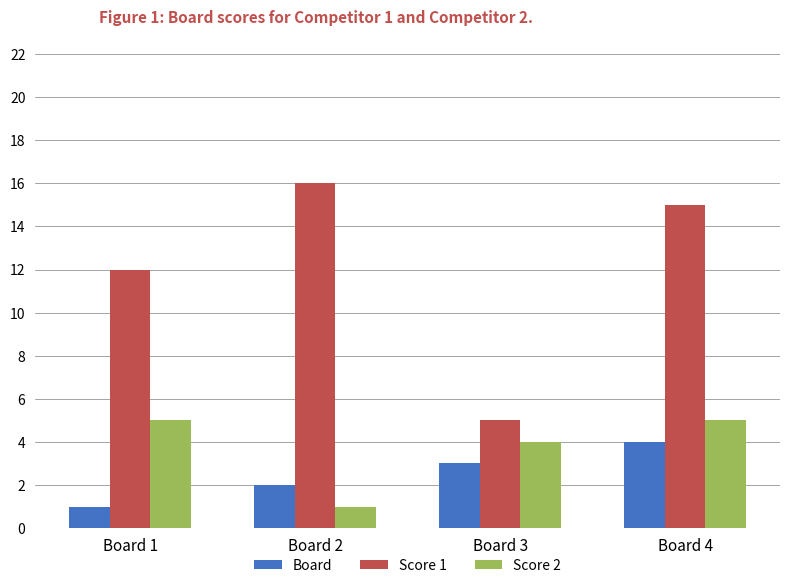

True or false: Score 2 has a value of 1 at Board 2.

True